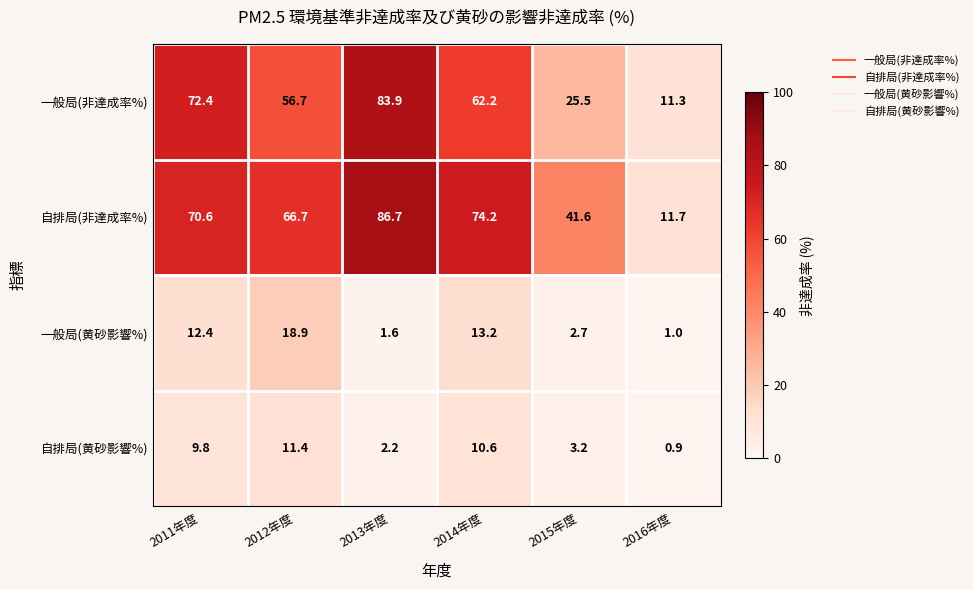

Which label corresponds to the largest value in the chart?

2013年度